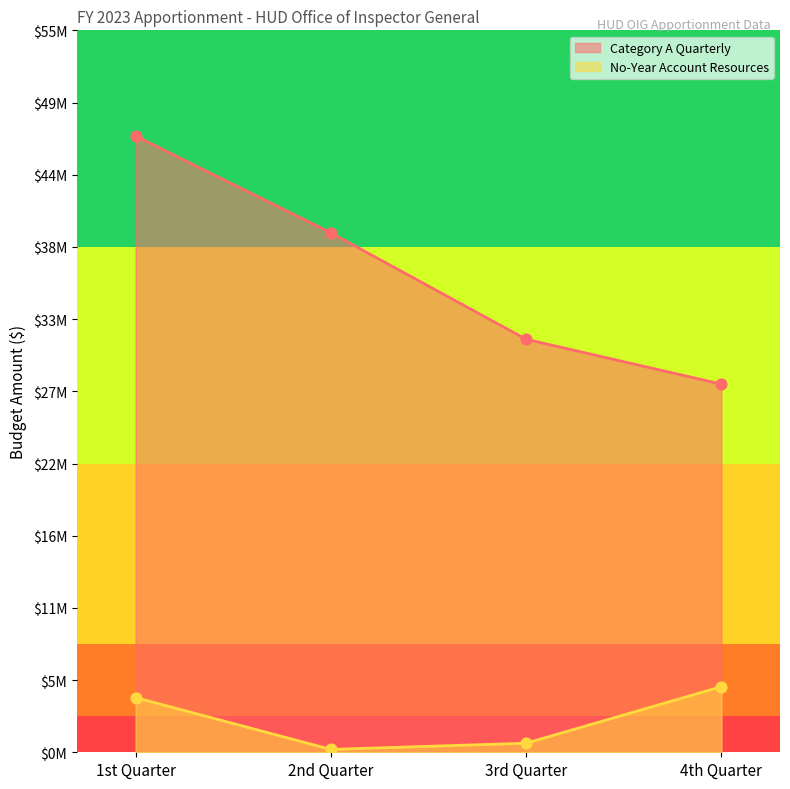

Which series contains the lowest Y value?

No-Year Account Resources